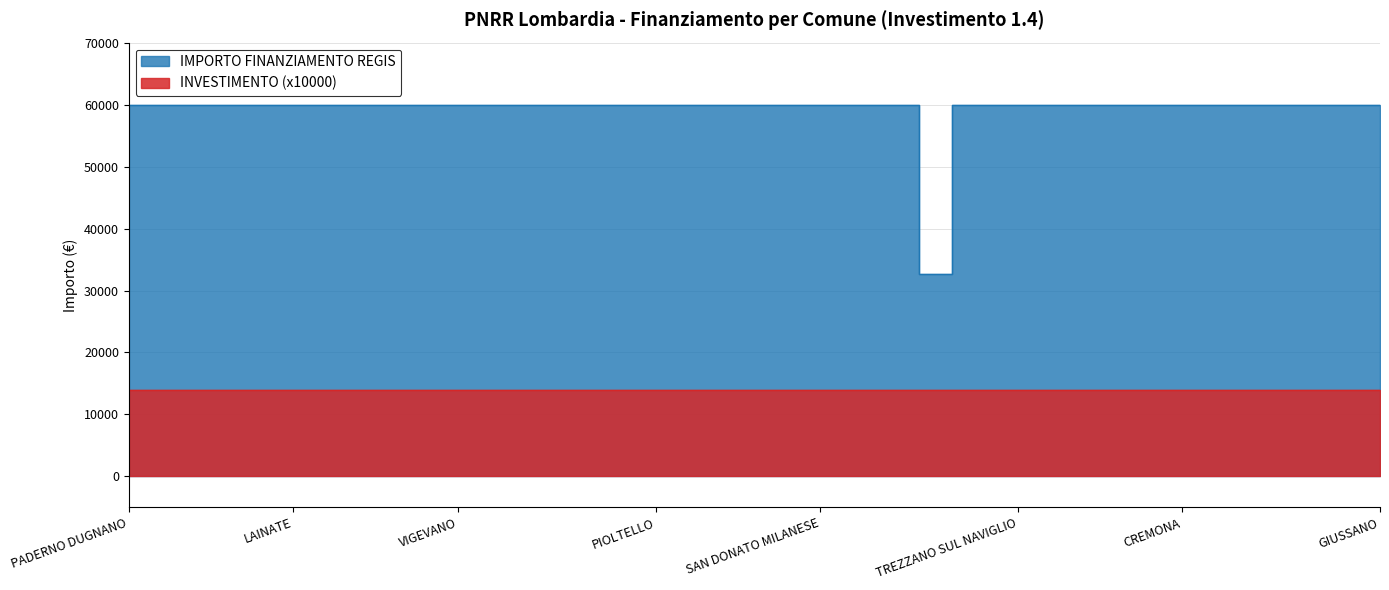

Rank the categories by value from highest to lowest.

PADERNO DUGNANO, ROMANO DI LOMBARDIA, LIMBIATE, PAVIA, SARONNO, LAINATE, BUCCINASCO, BOLLATE, SEREGNO, MAGENTA, VIGEVANO, VOGHERA, DESENZANO DEL GARDA, LISSONE, CORNAREDO, PARABIAGO, PIOLTELLO, BRESSO, SUZZARA, CERNUSCO SUL NAVIGLIO, SERIATE, SAN DONATO MILANESE, MANTOVA, SEGRATE, SETTIMO MILANESE, CORSICO, TREZZANO SUL NAVIGLIO, GARBAGNATE MILANESE, MEDA, CESANO BOSCONE, CANTU, CREMONA, BRUGHERIO, RHO, CINISELLO BALSAMO, TREVIGLIO, LUMEZZANE, GIUSSANO, GALBIATE